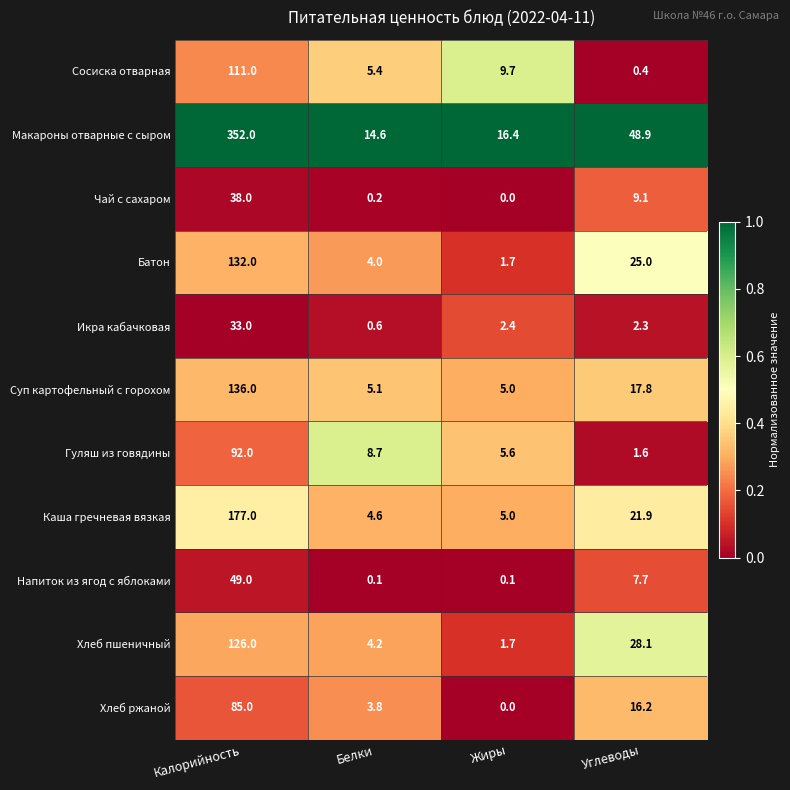

Where does the Хлеб пшеничный series first go above 28?

Калорийность